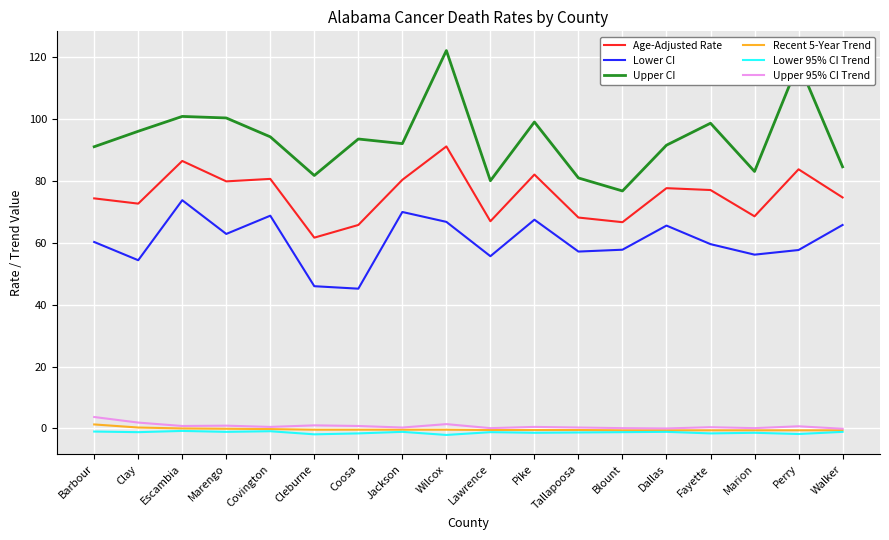

What is the difference between the maximum and minimum values in the Lower 95% CI Trend series?

1.3